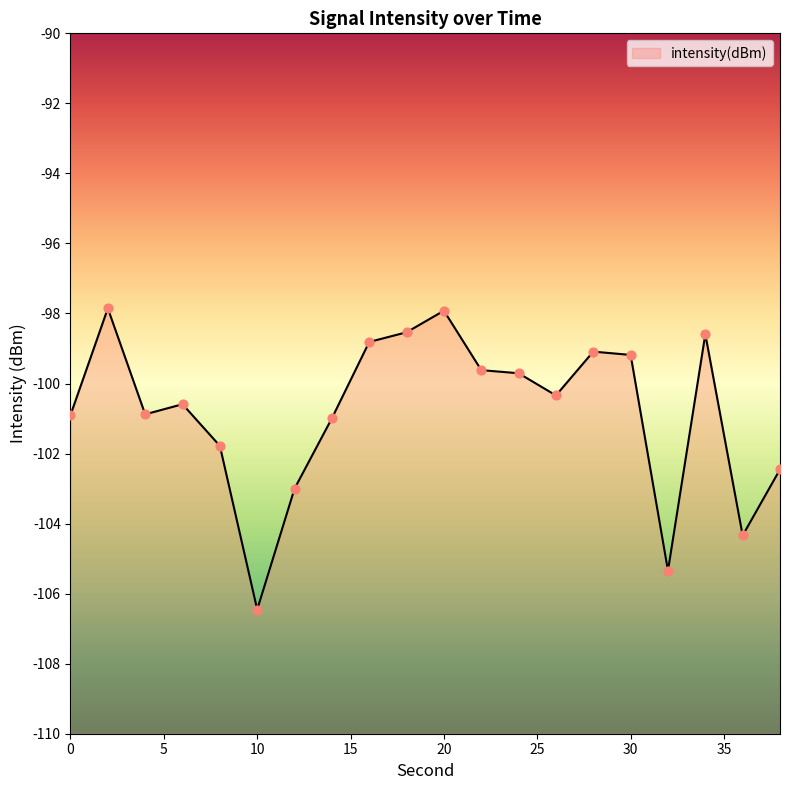

Which has a higher value, 4 or 18?

18